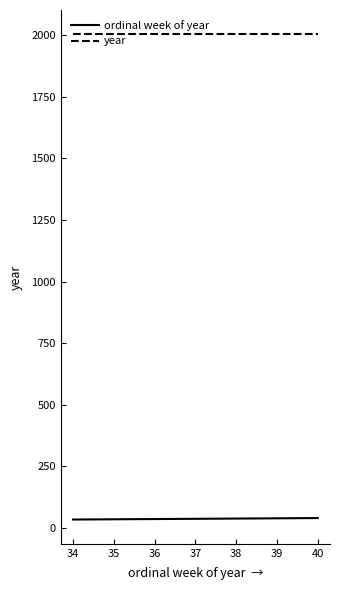

What is the spread (max minus min) of values at 38?

1966